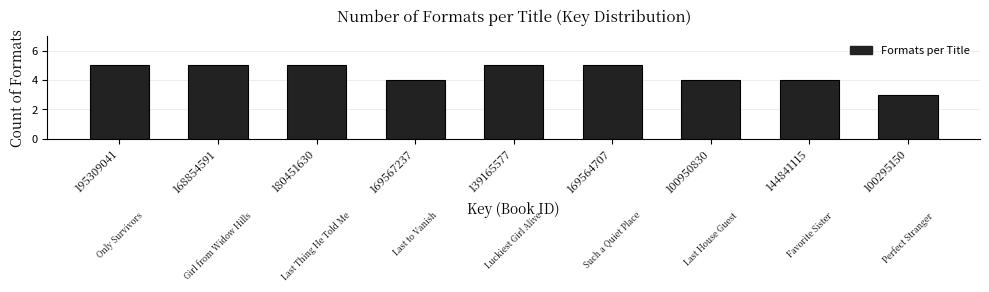

Reading left to right, list all the values displayed in this chart.

195309041=5	168854591=5	180451630=5	169567237=4	139165577=5	169564707=5	100950830=4	144841115=4	100295150=3